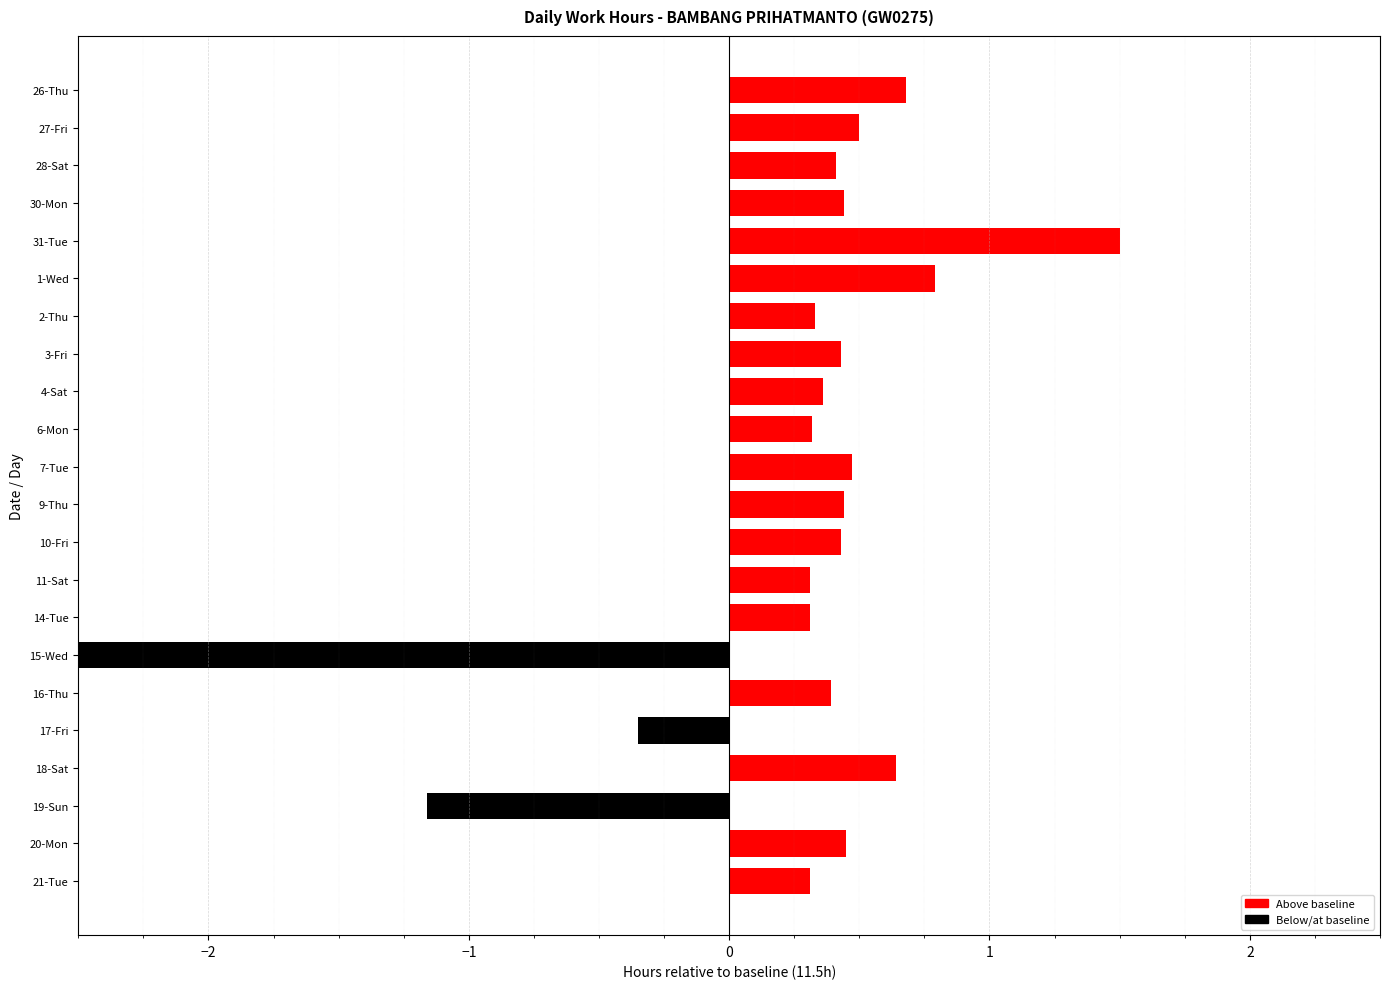

What position from the right is 31-Tue?

18